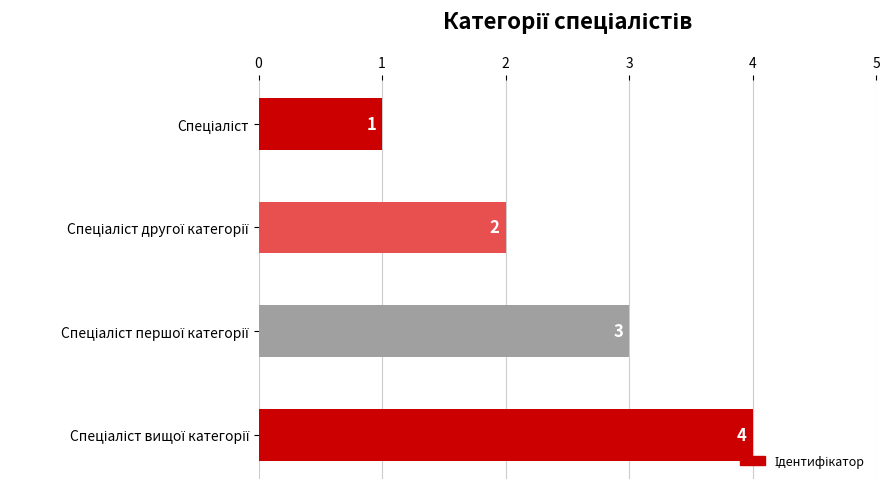

What is the maximum value shown in the chart?

4